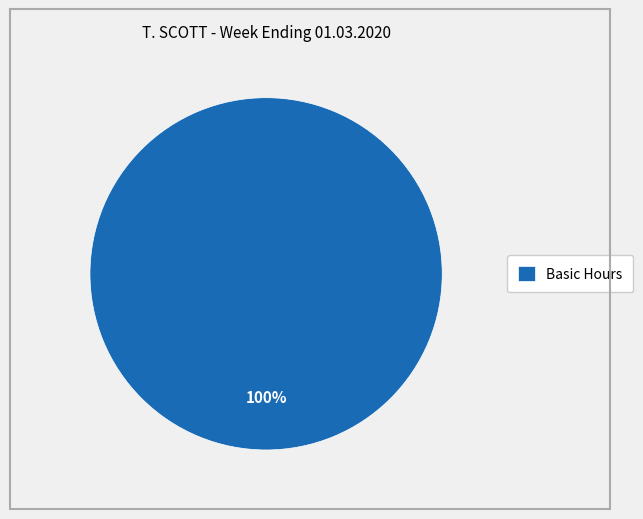

Which slice represents more than half of the pie?

Basic Hours